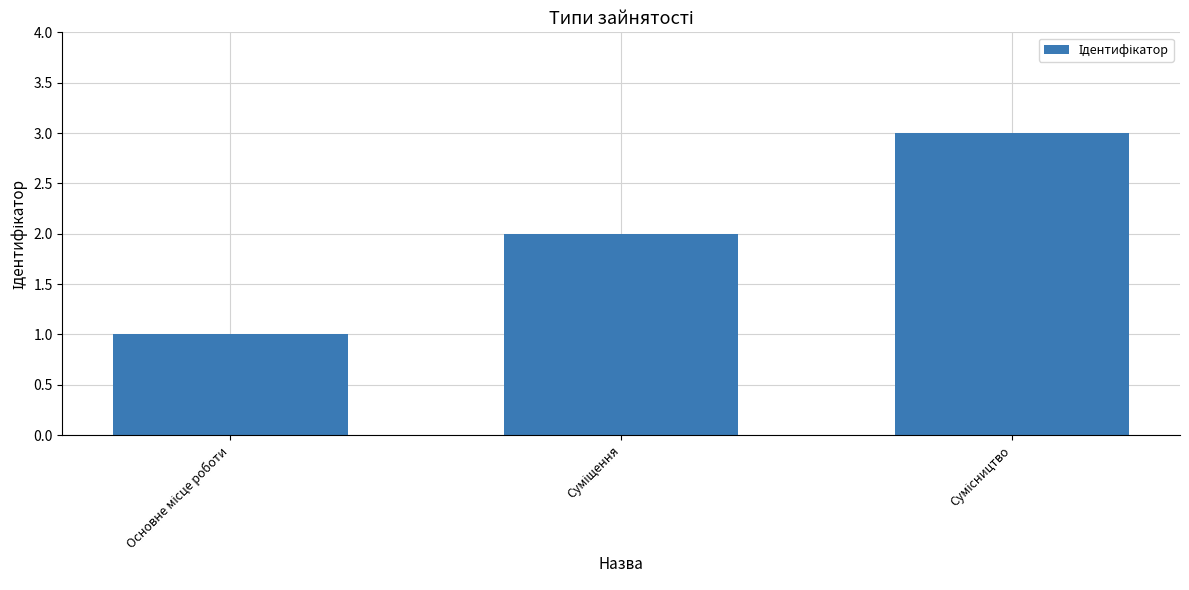

What is the sum of all values?

6